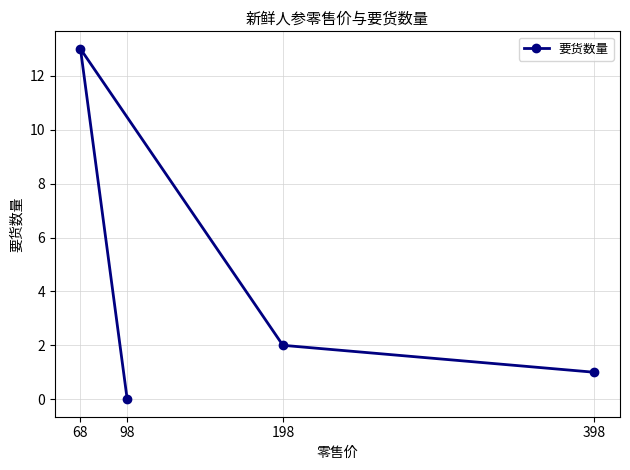

What is the difference between the values at 98 and 198?

2